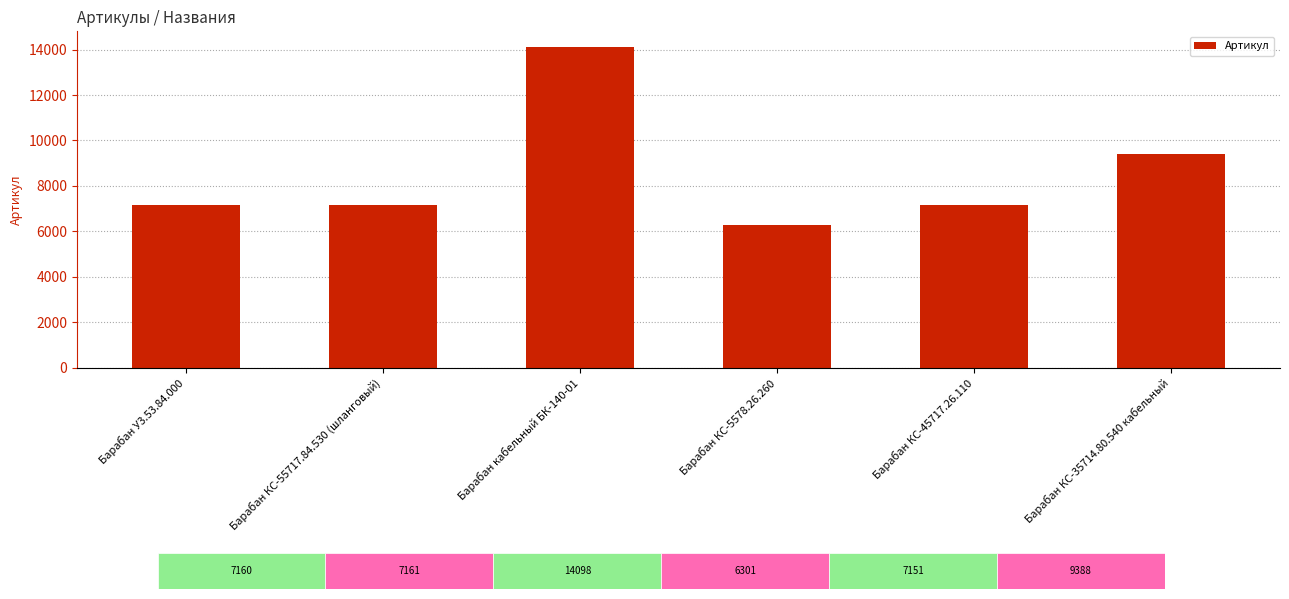

Between Барабан КС-5578.26.260 and Барабан КС-35714.80.540 кабельный, which is larger?

Барабан КС-35714.80.540 кабельный